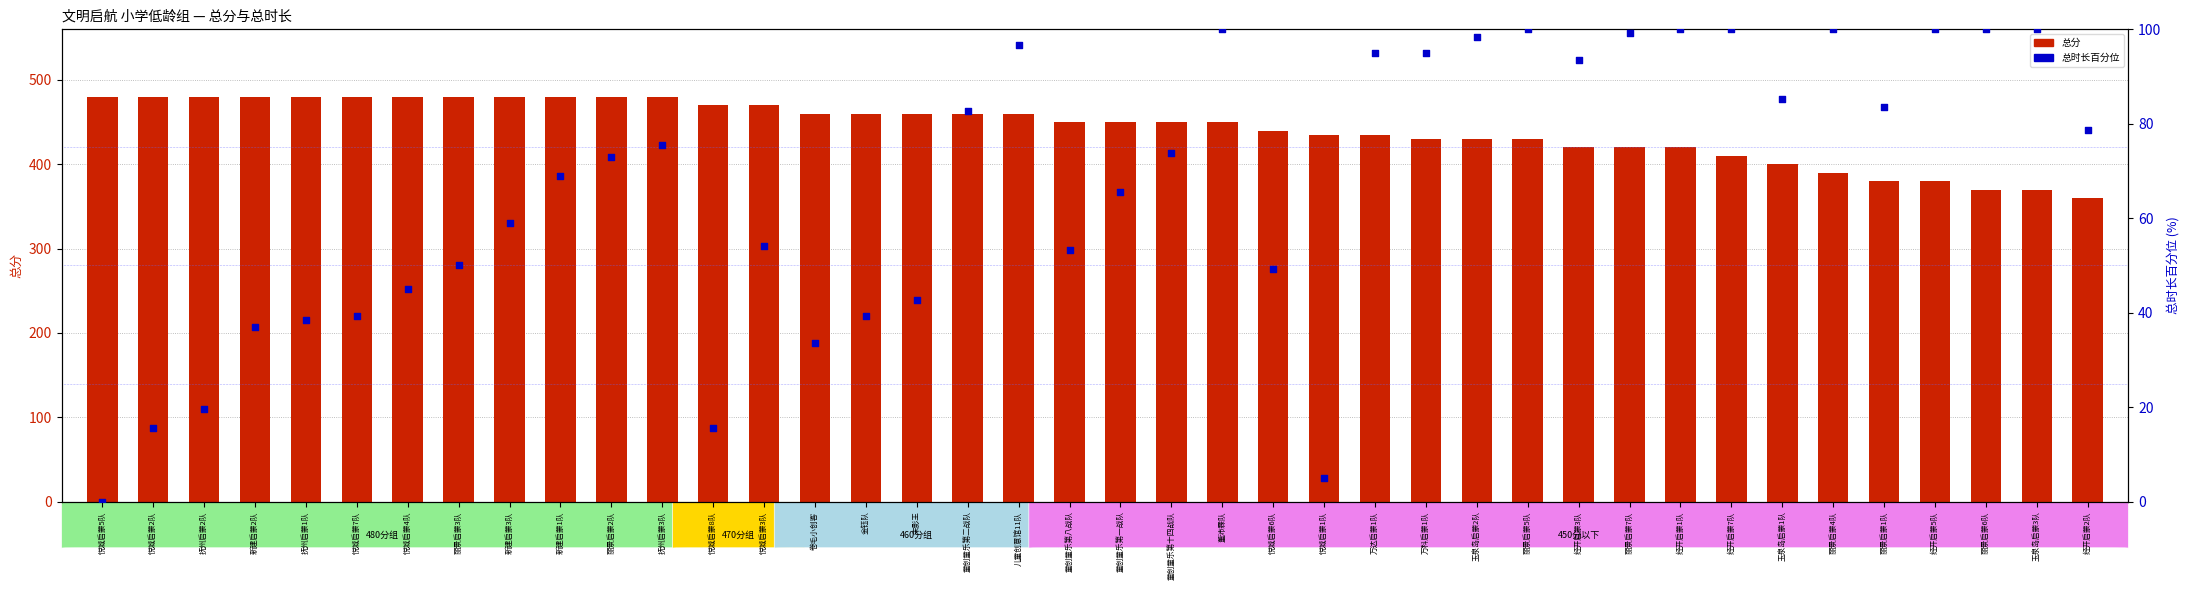

Which series has the largest total across all categories?

总分